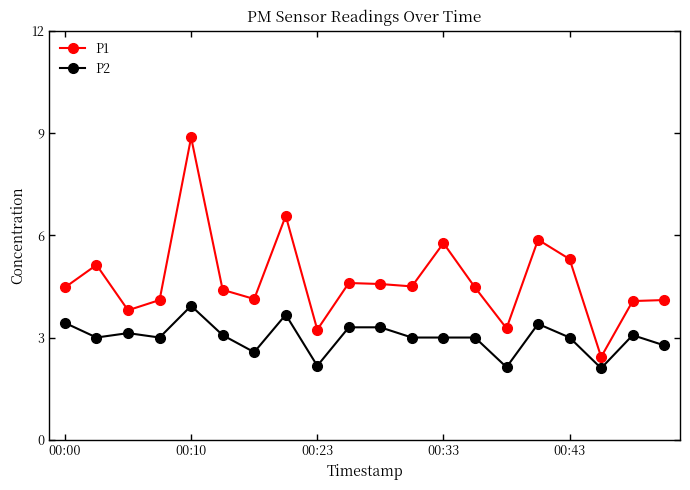

List the series in order of their peak value, highest first.

P1, P2